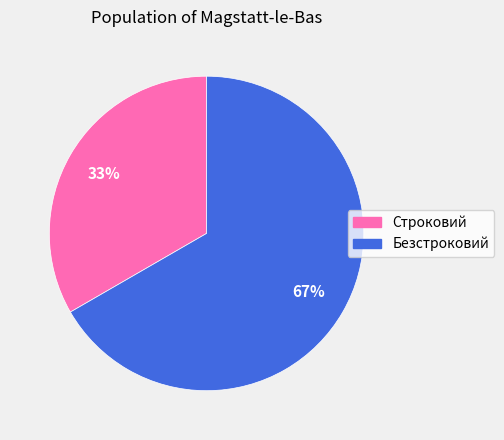

Which category has the biggest portion of the pie?

Безстроковий